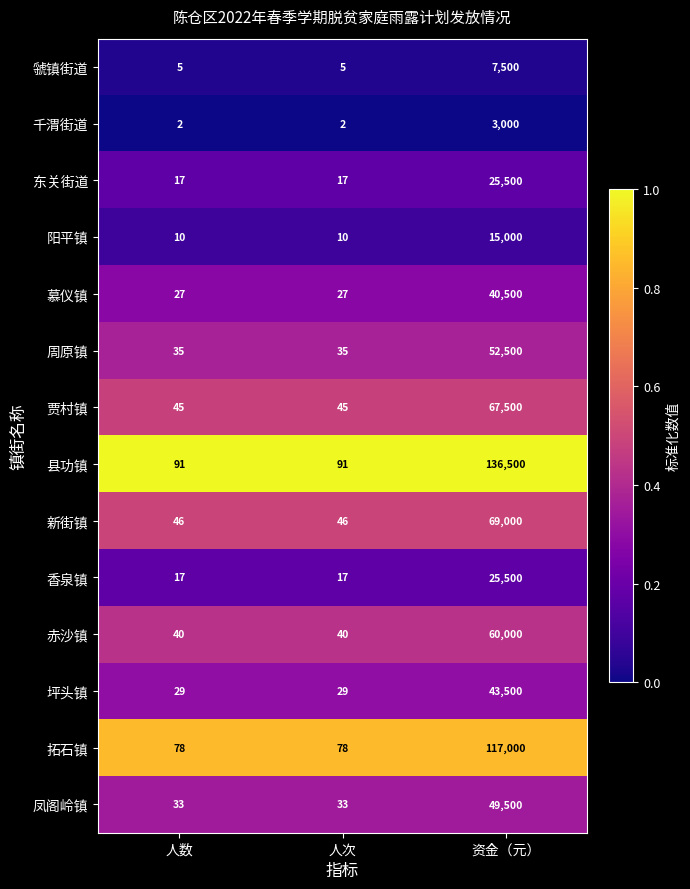

What is the average value of the 新街镇 series?

23031